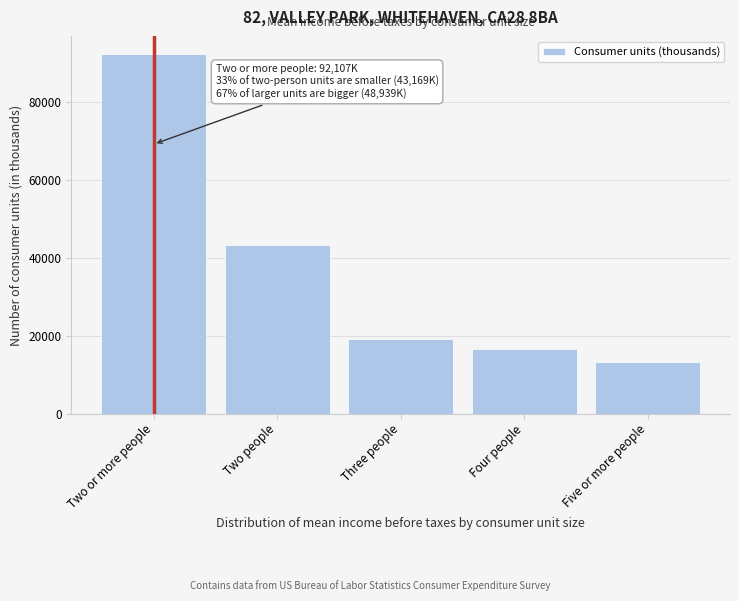

Reading left to right, what are all the values shown in this chart?

92107	43169	19028	16628	13283